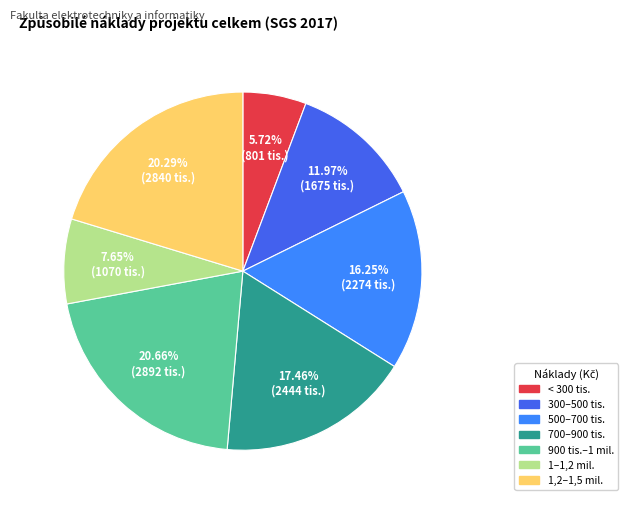

Does any single category account for the majority?

No